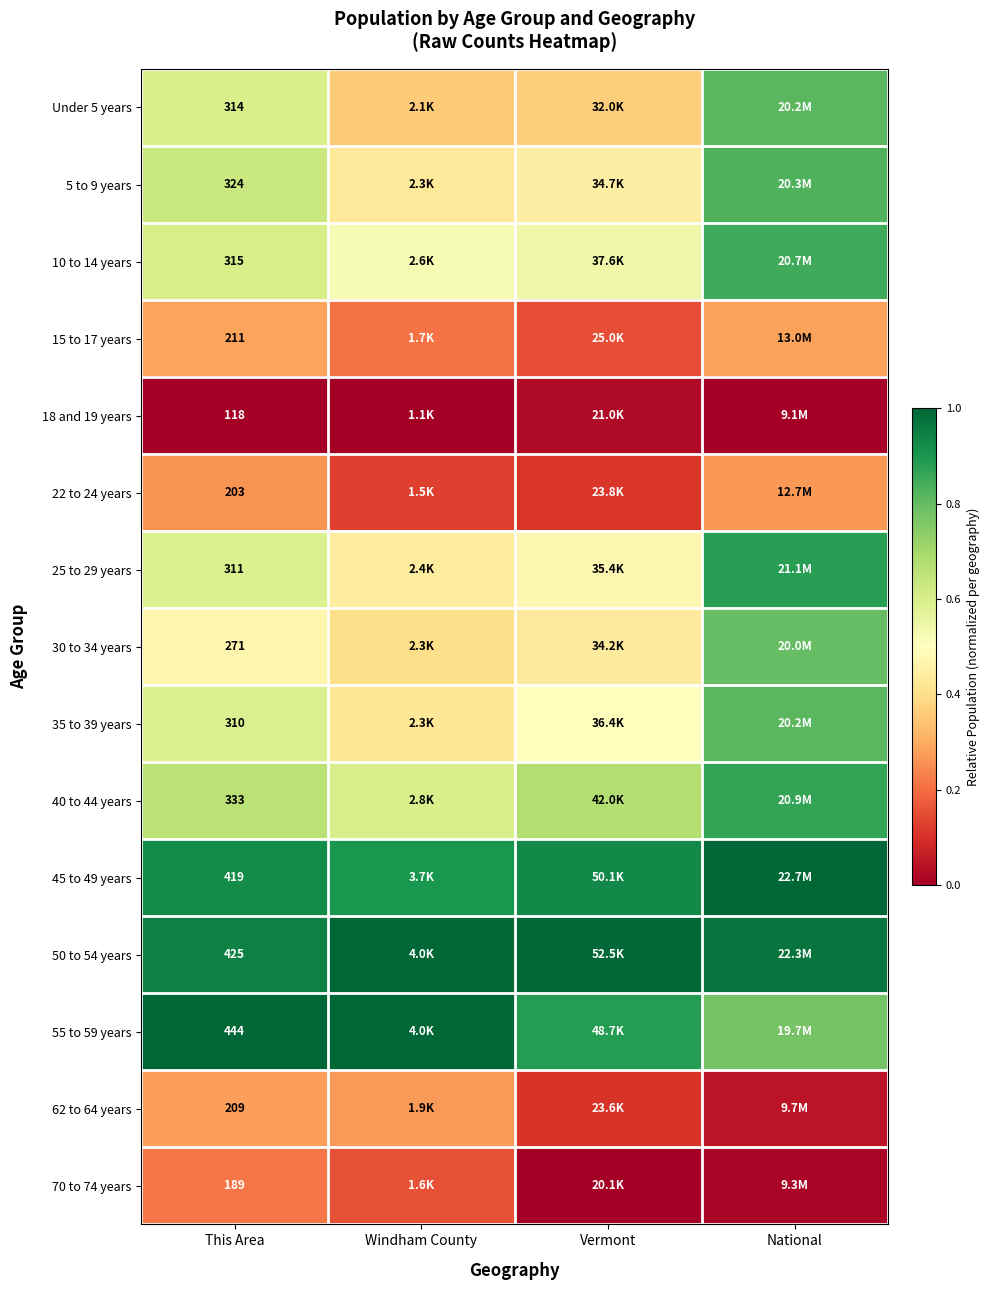

Is the value of Under 5 years at This Area greater than the value of 18 and 19 years at This Area?

Yes